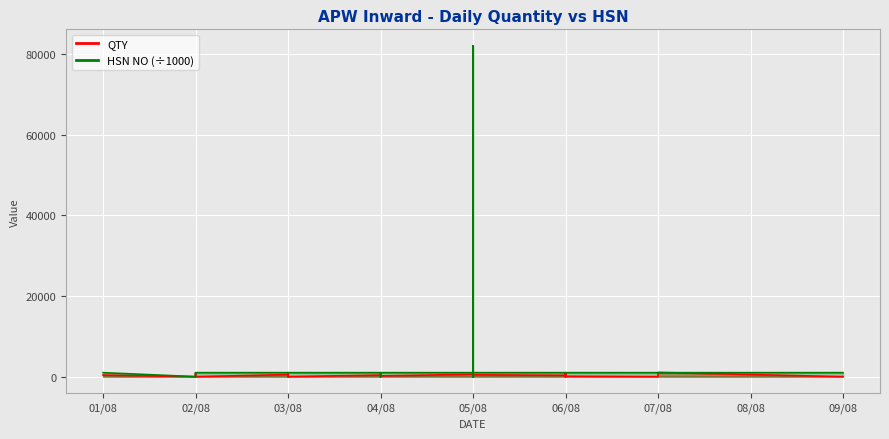

How many data points in QTY are above 100?

19